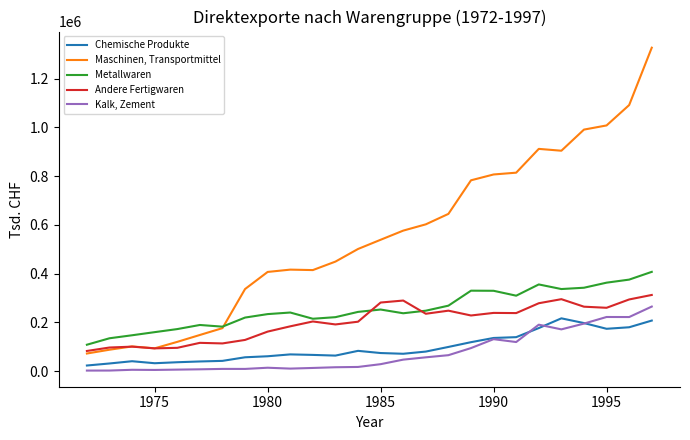

True or false: Kalk, Zement and Maschinen, Transportmittel cross at least once.

False